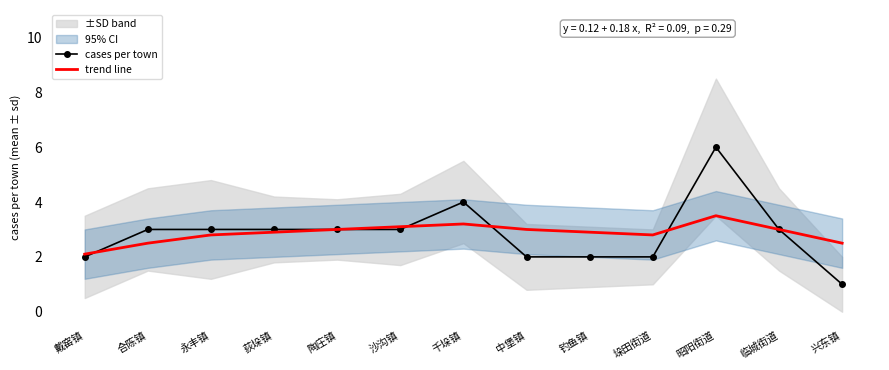

What is the difference between the maximum and minimum values in the trend line series?

1.4